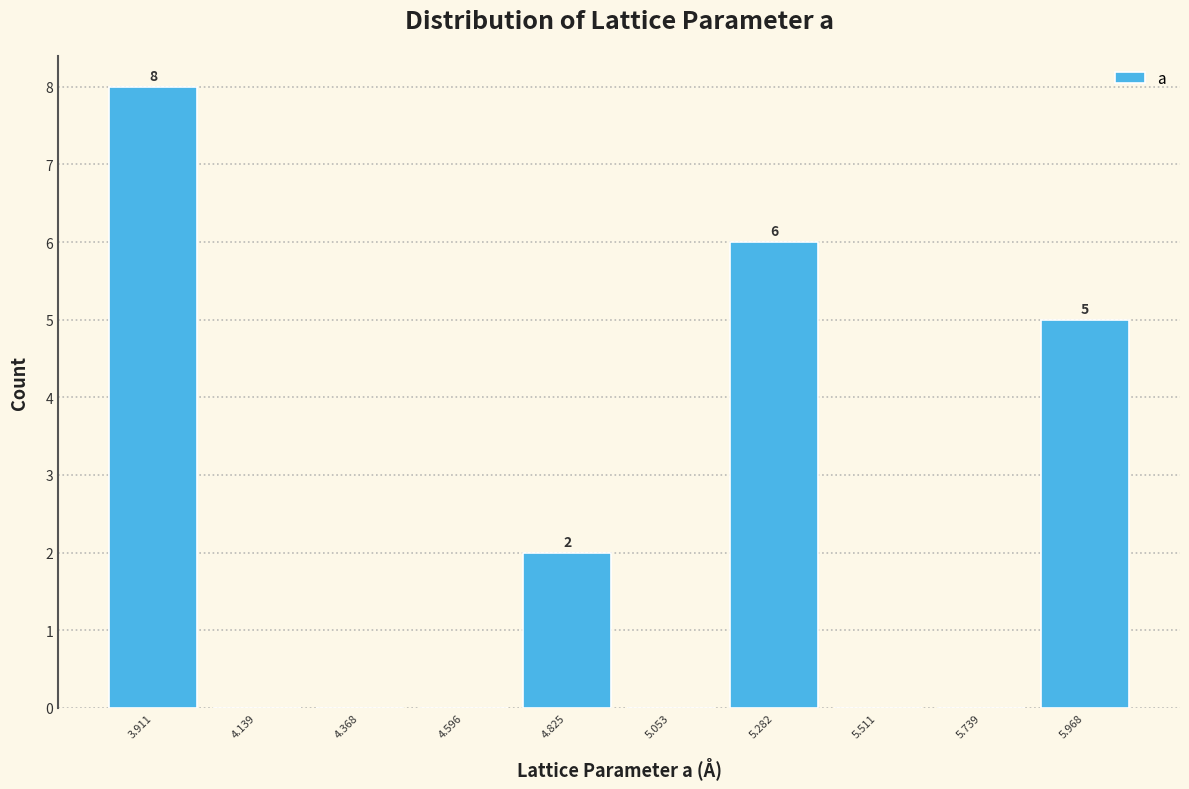

Which range on the x-axis has the tallest bar?

3.80 to 4.00